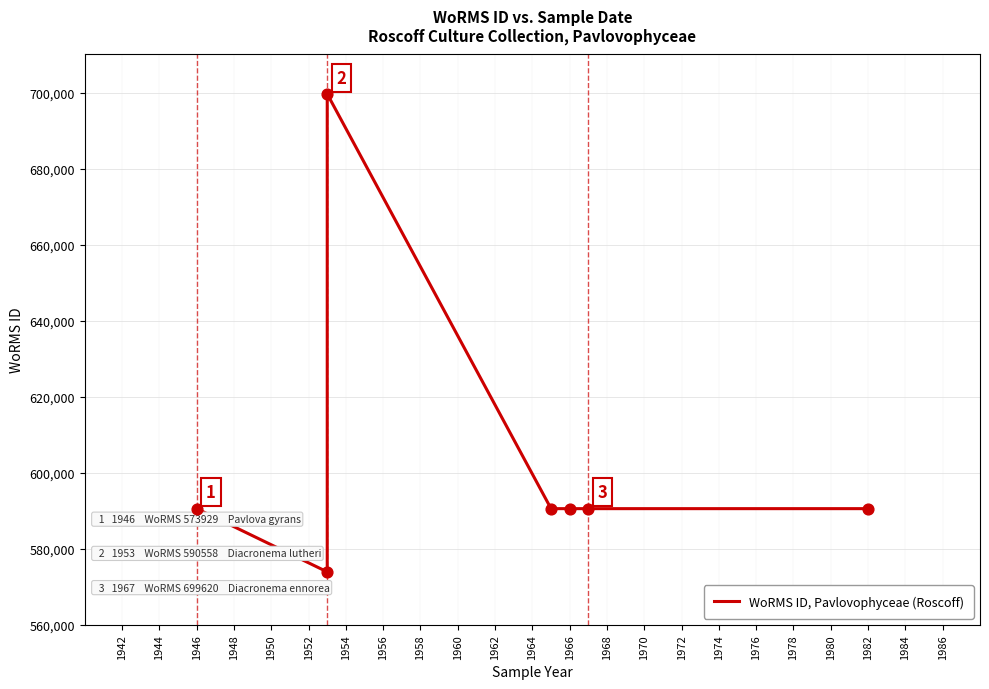

Which has a higher value, 1946 or 1954?

1946